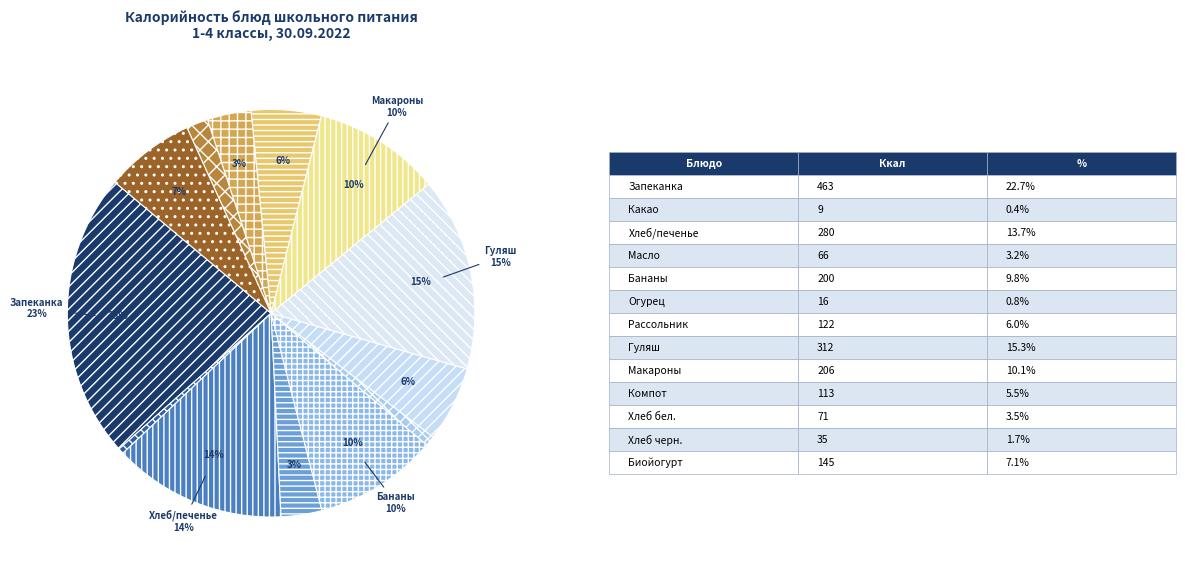

Which category has the biggest portion of the pie?

Запеканка из творога